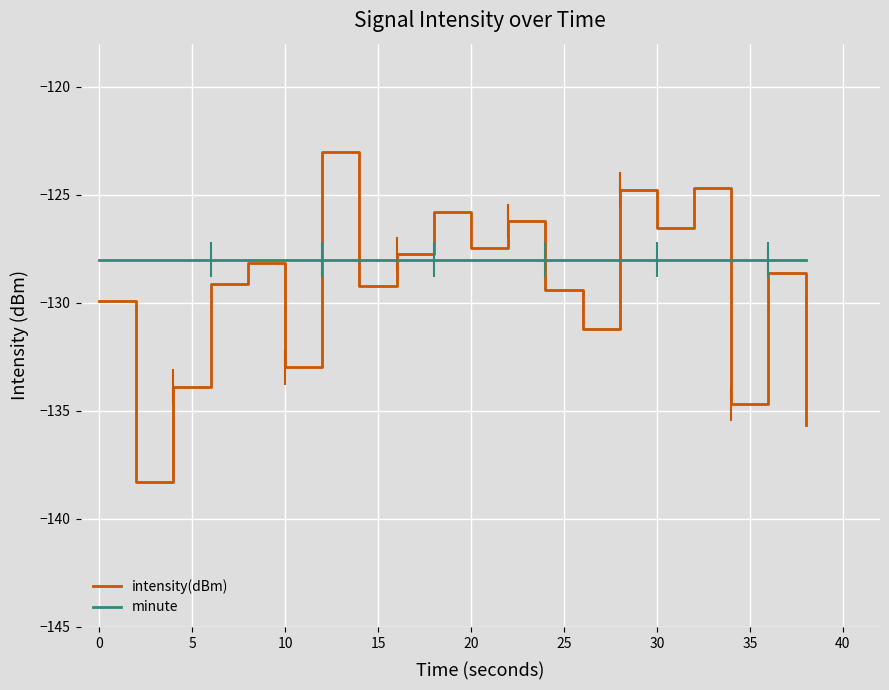

List the series in order of their overall mean, highest first.

minute, intensity(dBm)